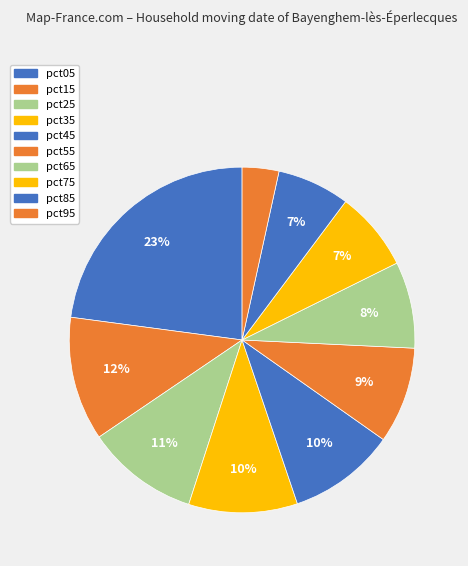

Rank the categories by value from lowest to highest.

pct95, pct85, pct75, pct65, pct55, pct45, pct35, pct25, pct15, pct05